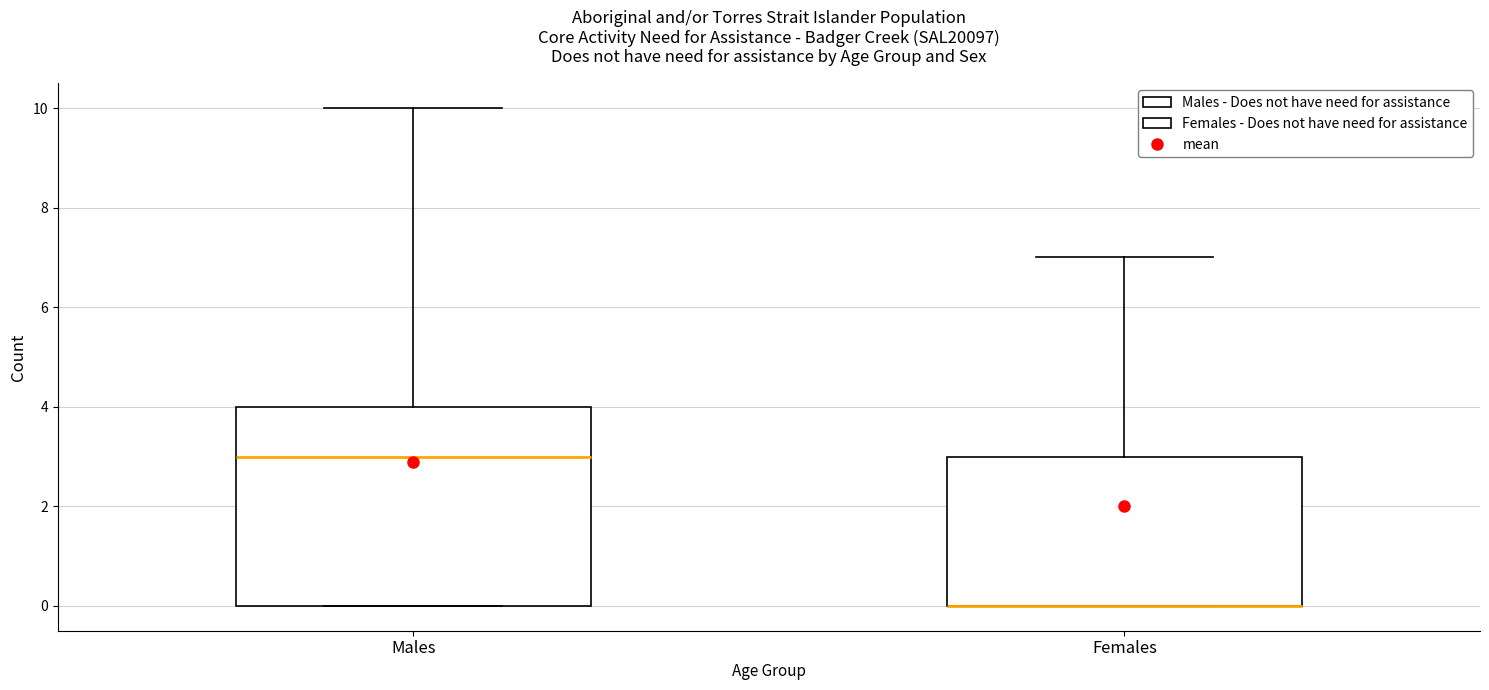

Which box is the tallest, from its lower edge to its upper edge?

Males